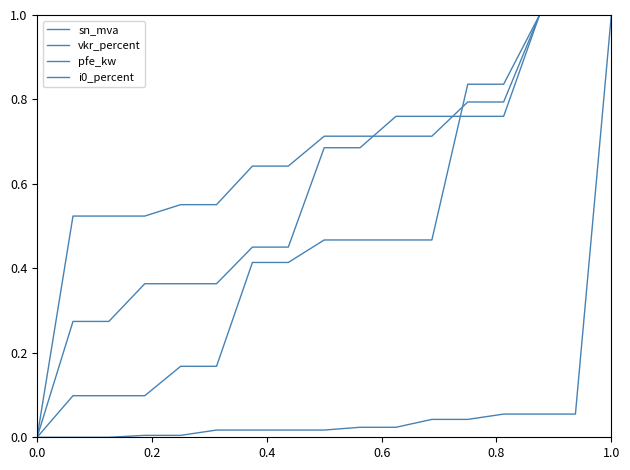

What is the highest value of the sn_mva series?

1.0